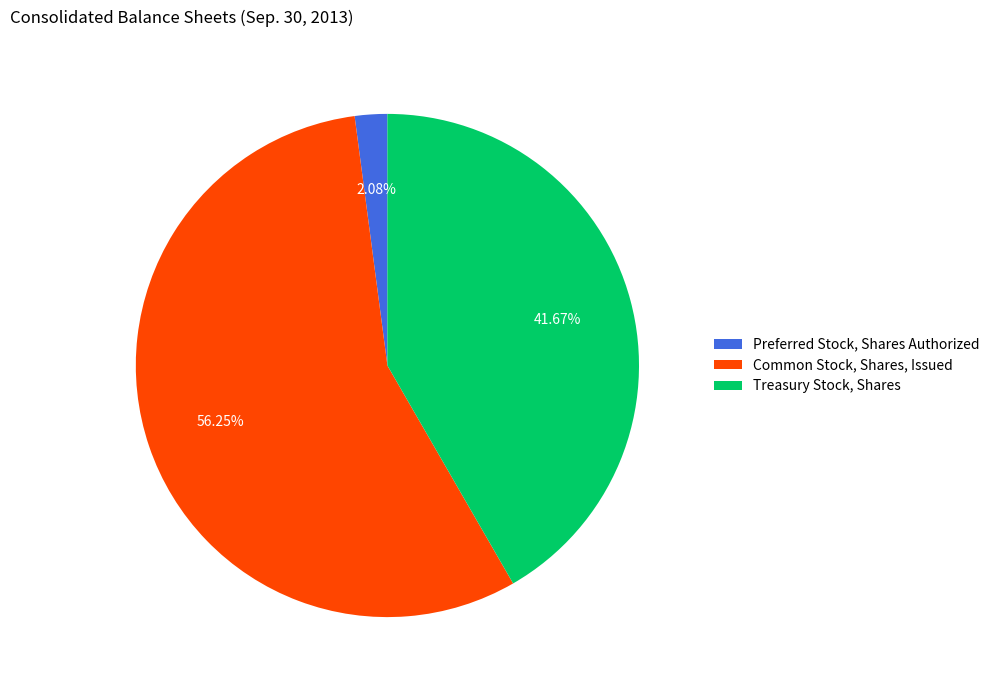

What is the smallest slice in the pie chart?

Preferred Stock, Shares Authorized